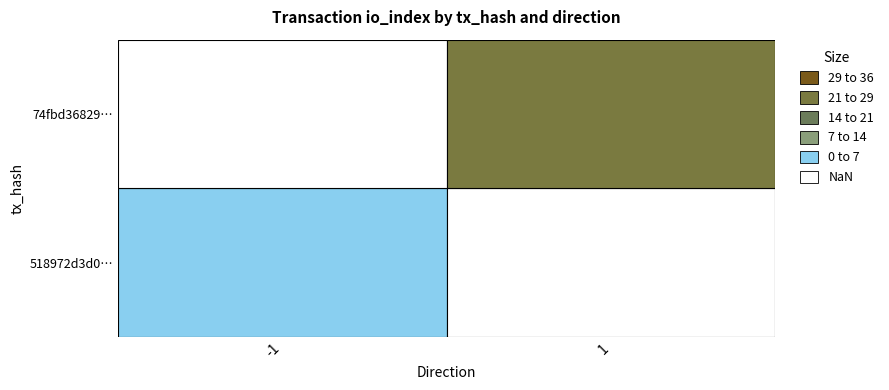

What is the spread (max minus min) of values at io_index?

18